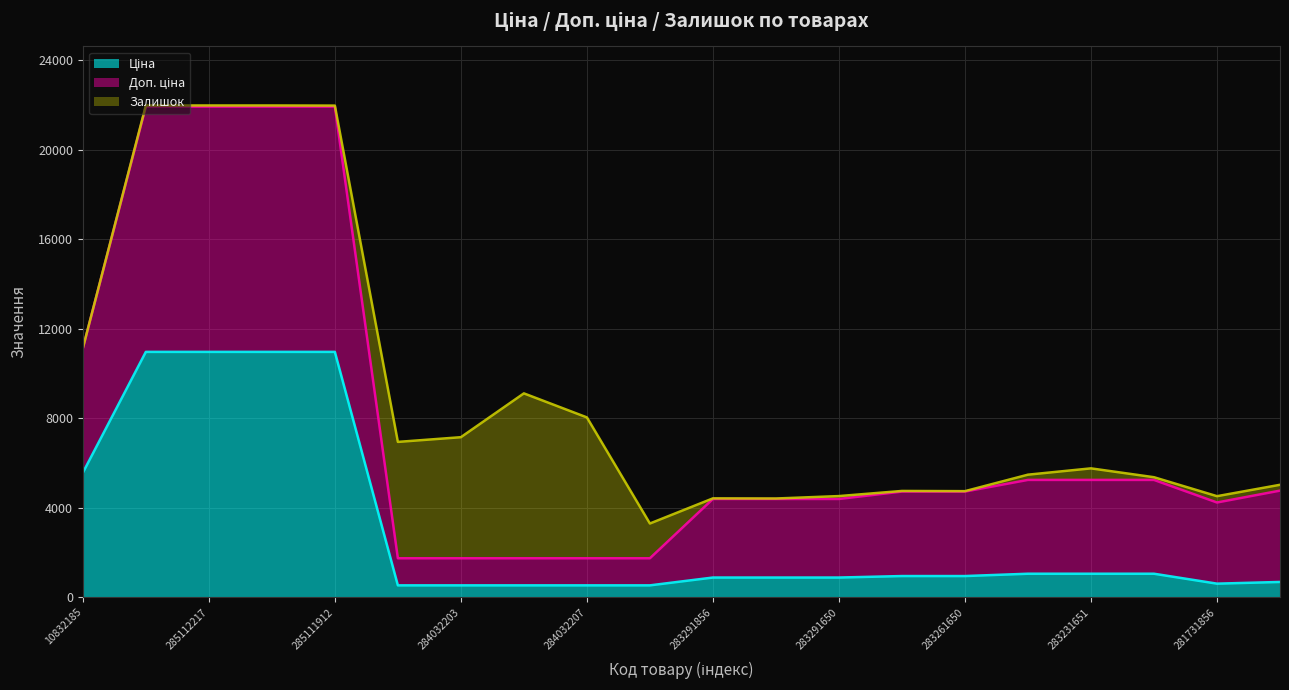

What is the minimum value for Ціна?

528.2